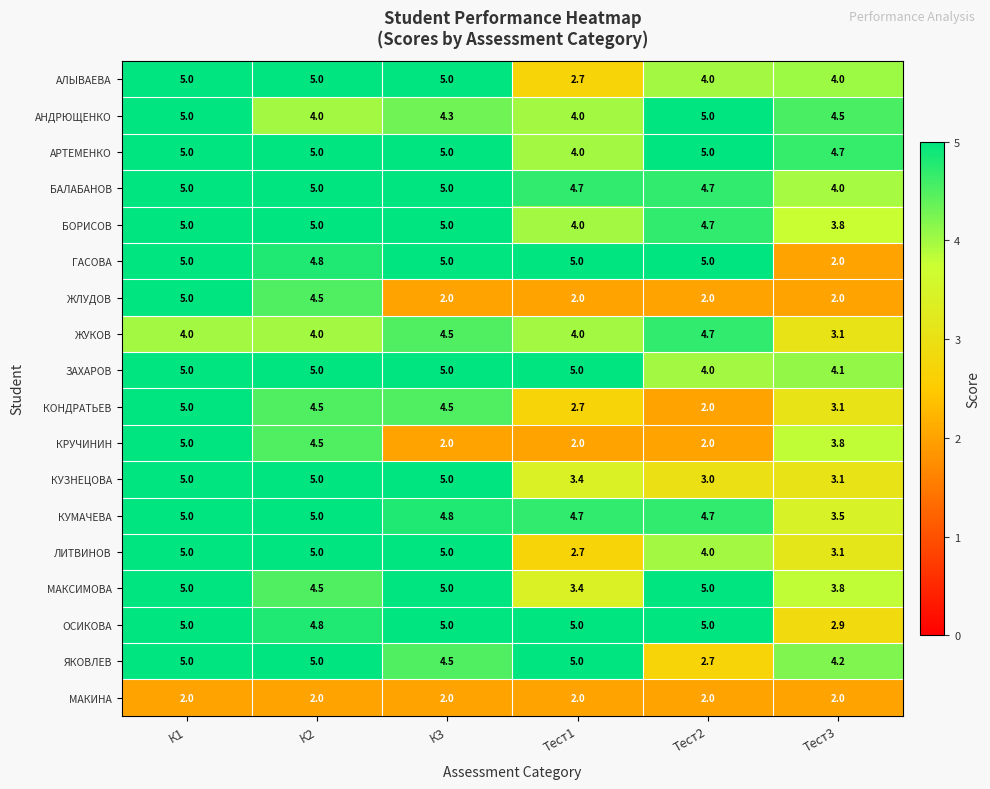

What is the lowest value of the ЖЛУДОВ series?

2.0